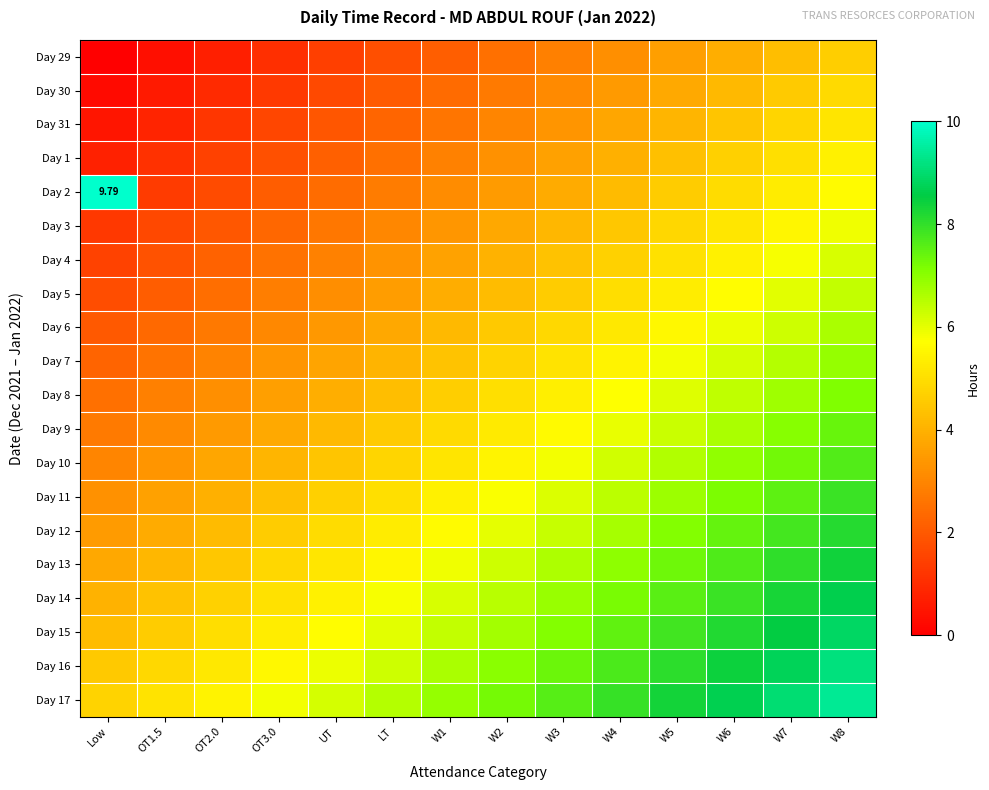

True or false: Day 6 has a value of 5.6 at W5.

True